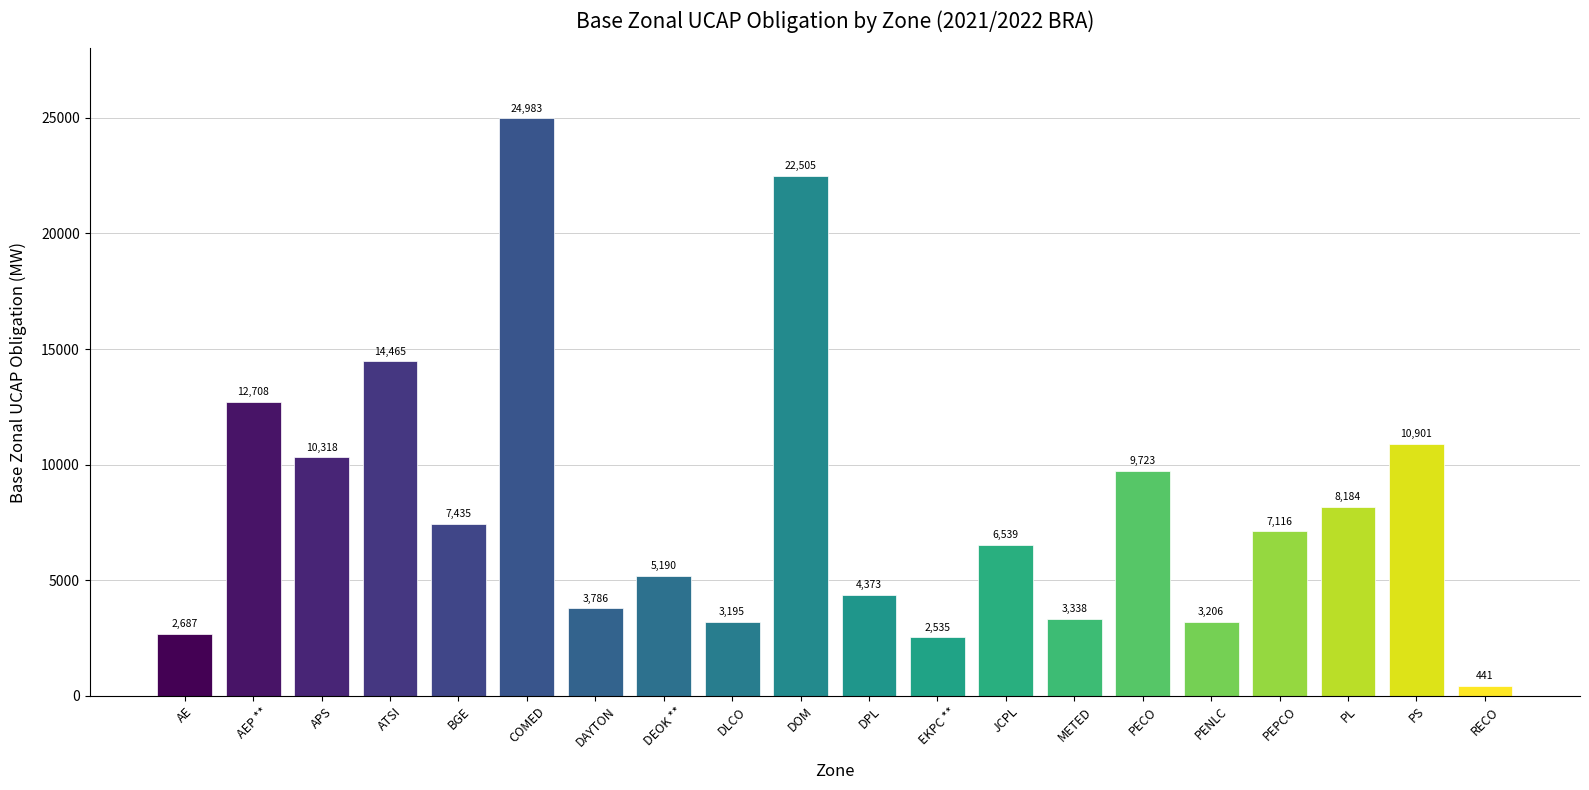

At which label is the value closest to 12712?

AEP **